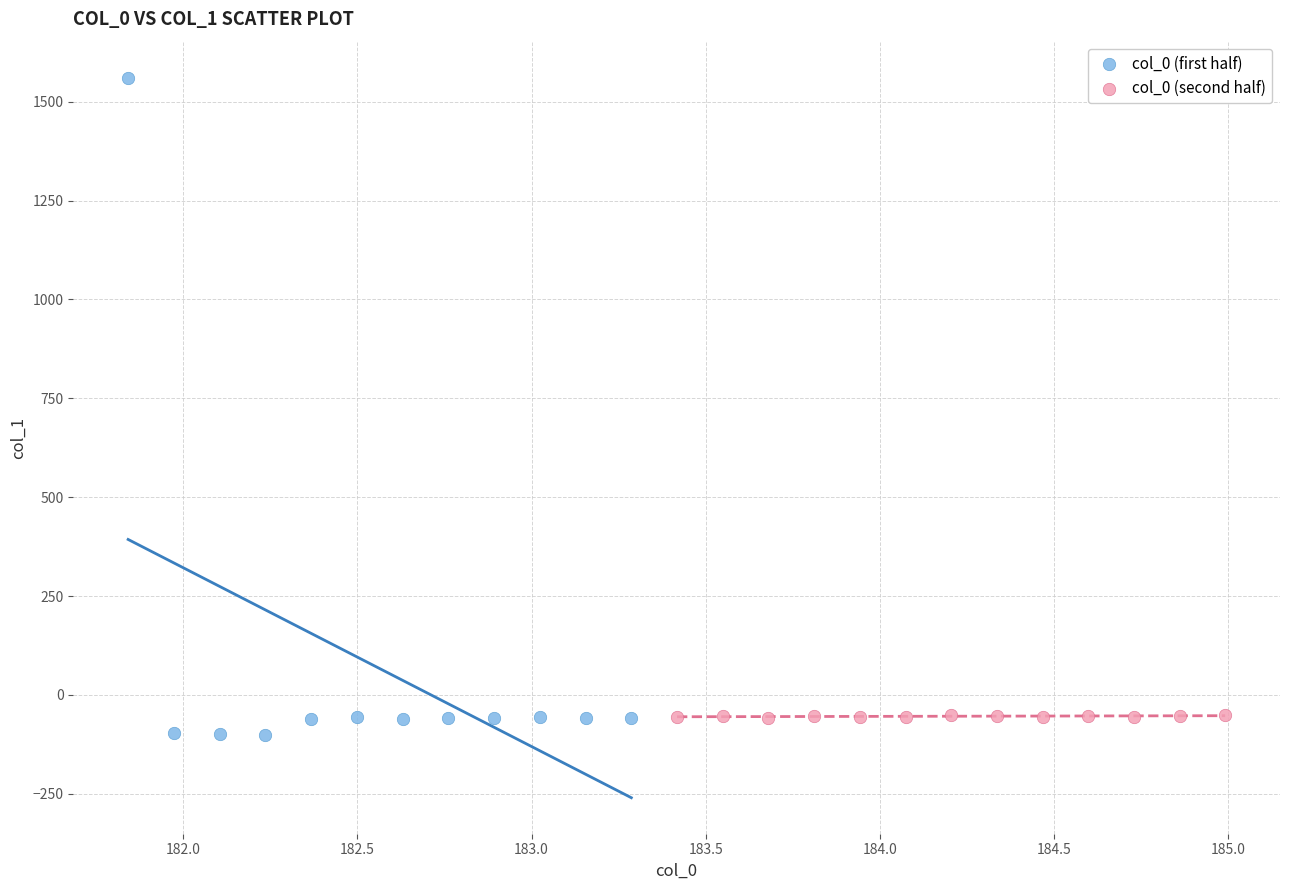

Which series contains the highest Y value?

col_0 (first half)